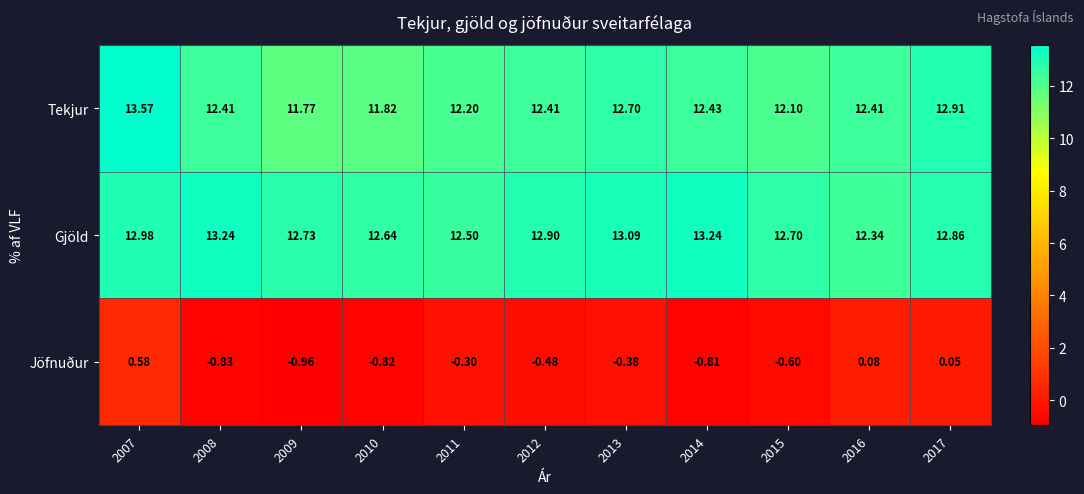

Which series has the largest total across all categories?

Gjöld